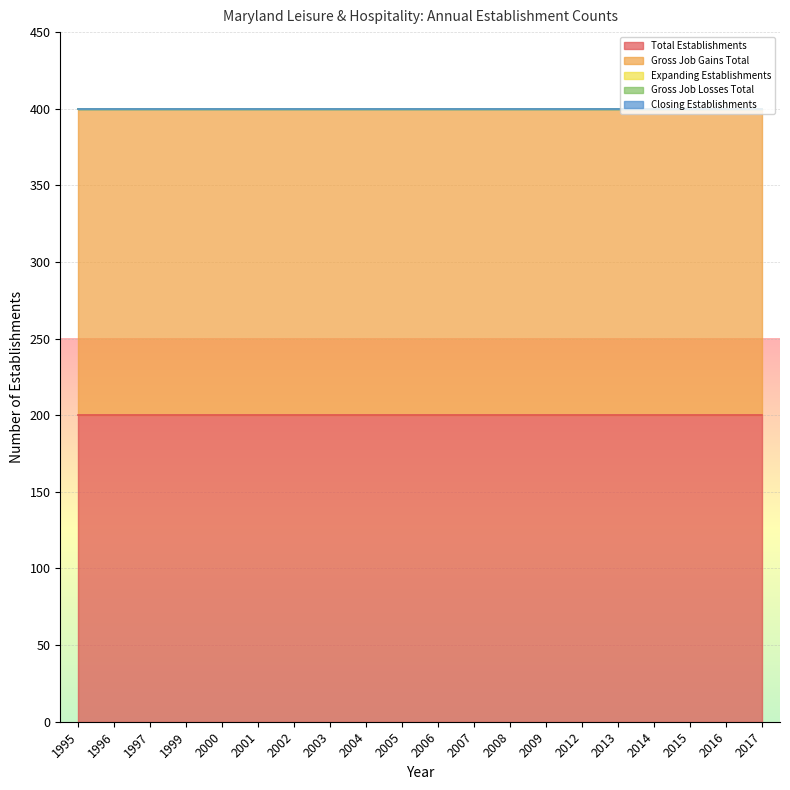

List the labels in order of Expanding Establishments value, largest first.

1995, 1996, 1997, 1999, 2000, 2001, 2002, 2003, 2004, 2005, 2006, 2007, 2008, 2009, 2012, 2013, 2014, 2015, 2016, 2017